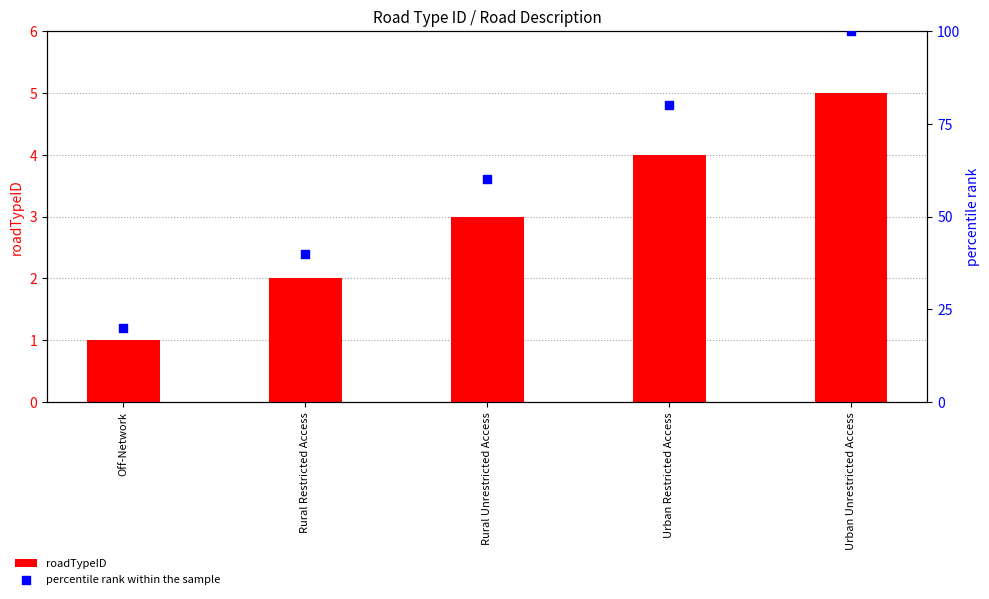

Which series has the largest total across all categories?

percentile rank within the sample